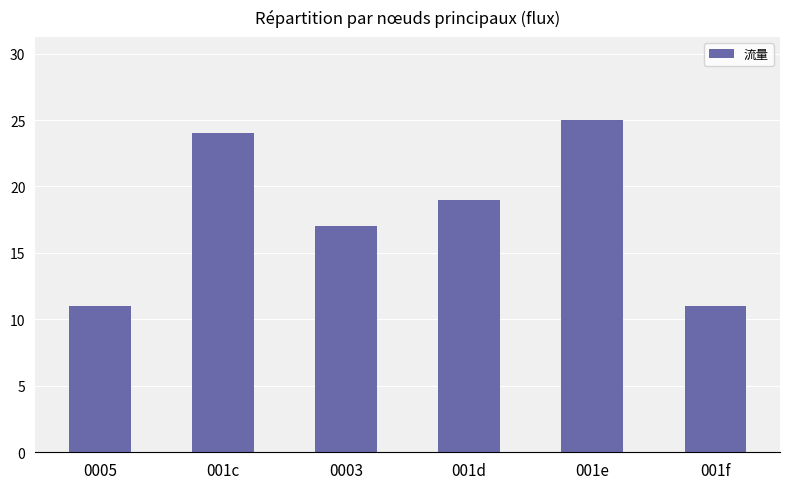

At which label does the data first exceed 19?

001c